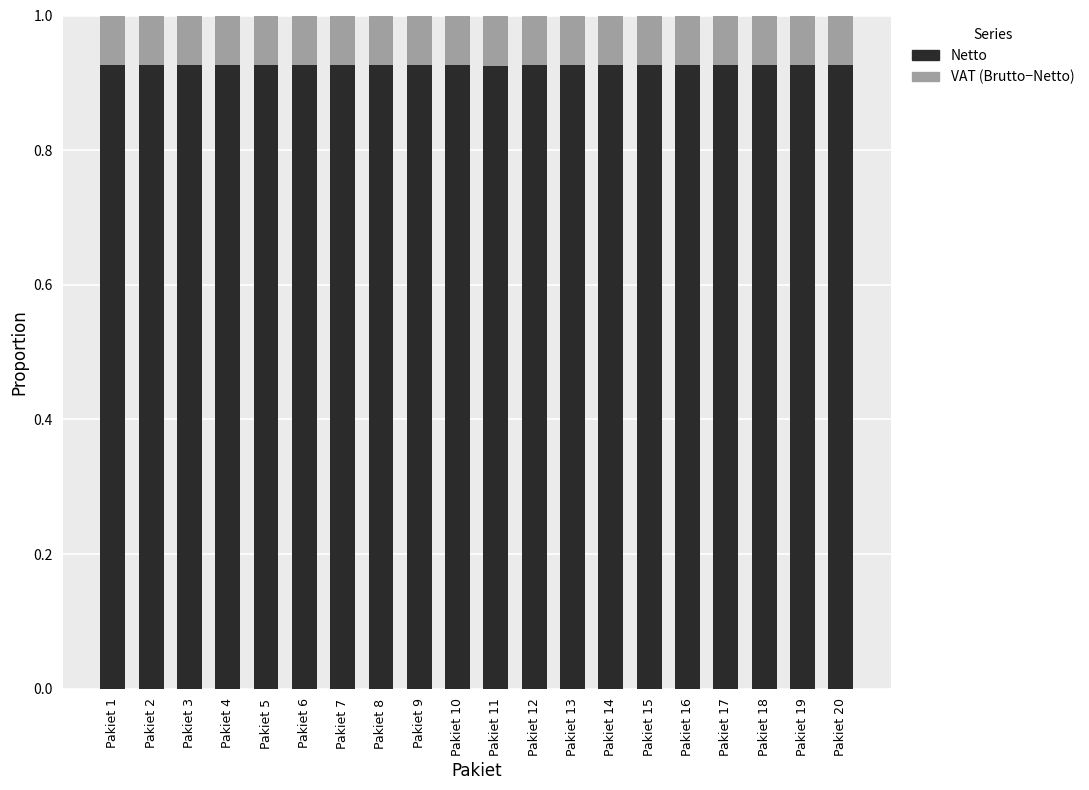

How many bars are there in total?

20